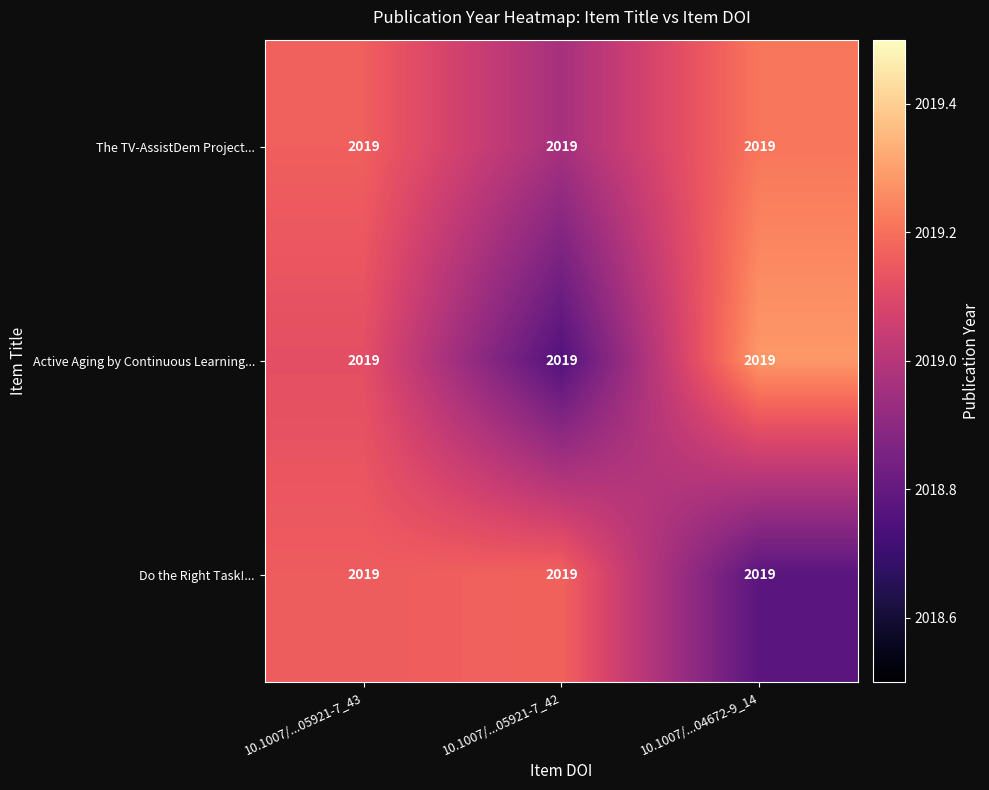

List the series in order of their peak value, highest first.

Active Aging by Continuous Learning..., The TV-AssistDem Project..., Do the Right Task!...